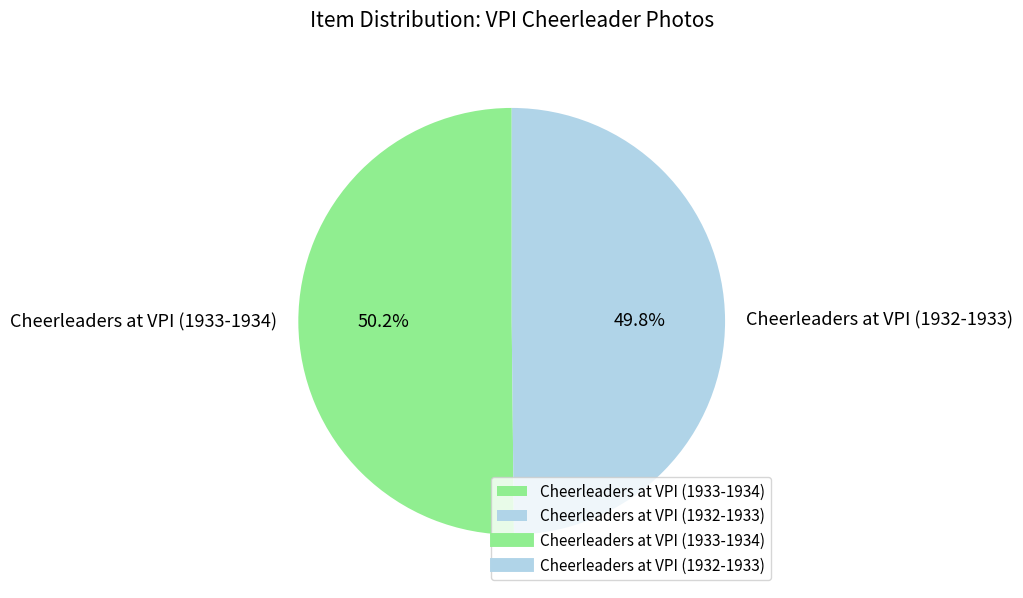

Does any single category account for the majority?

Yes